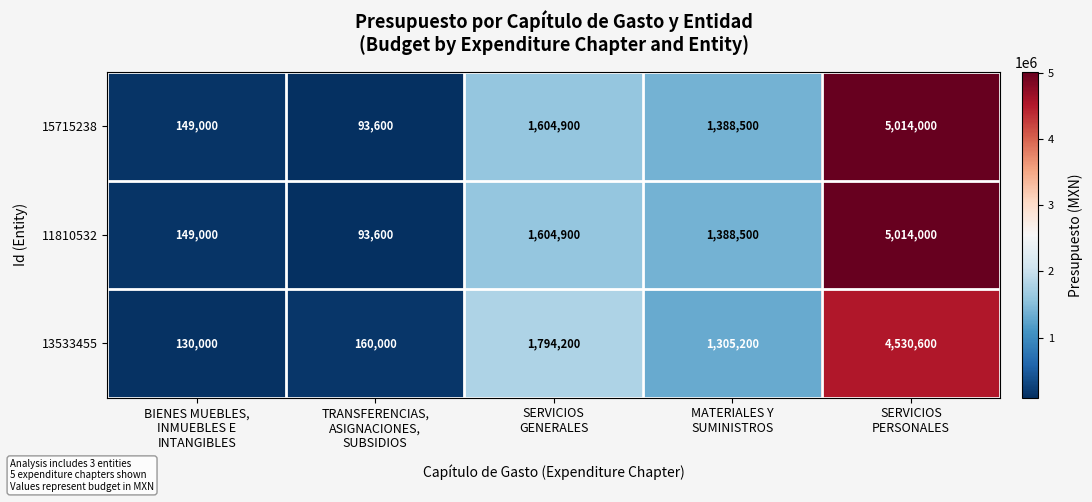

What is the difference between the second highest and second lowest values in the 13533455 series?

1634200